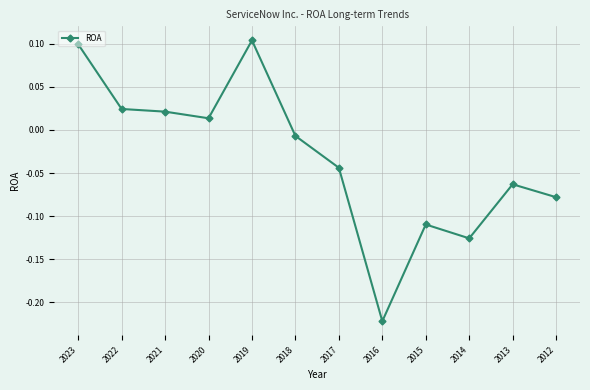

How many interior local peaks (higher than both neighbors) does the data have?

3